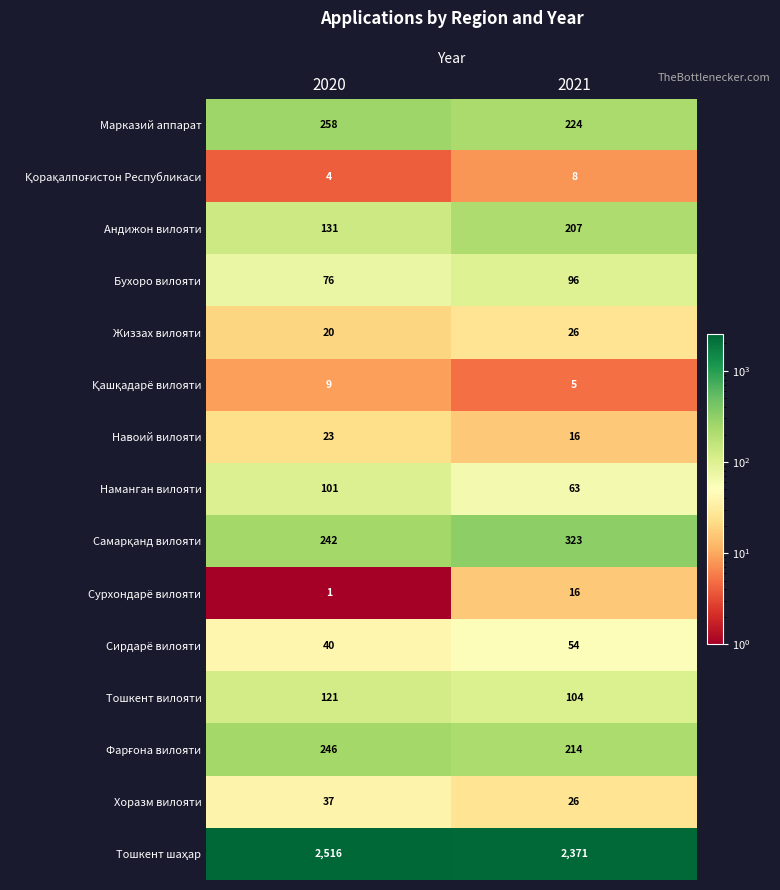

Which category has the lowest value across all series?

2020